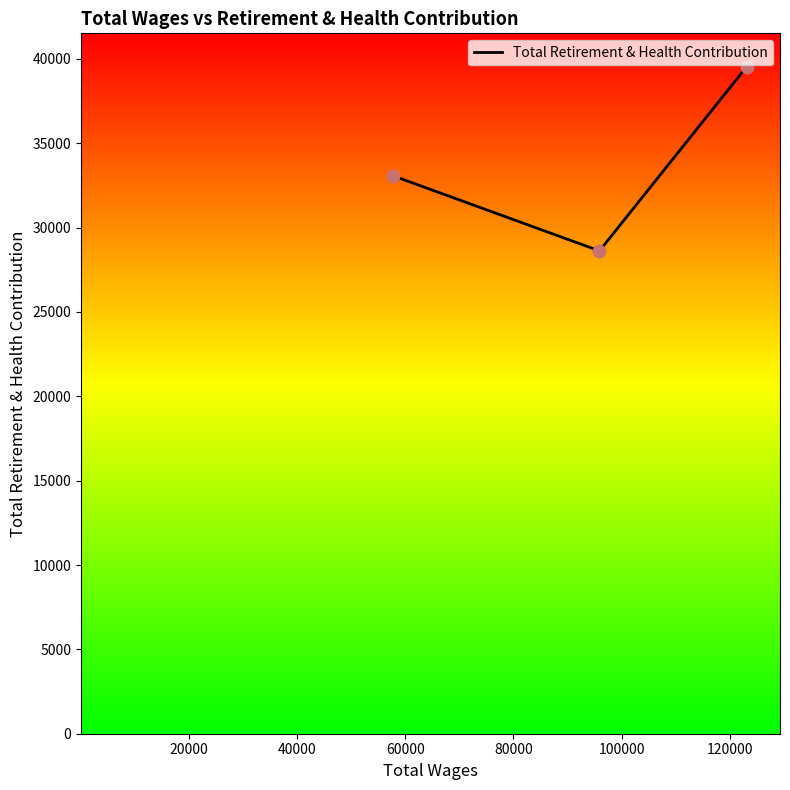

What is the maximum value shown in the chart?

39542